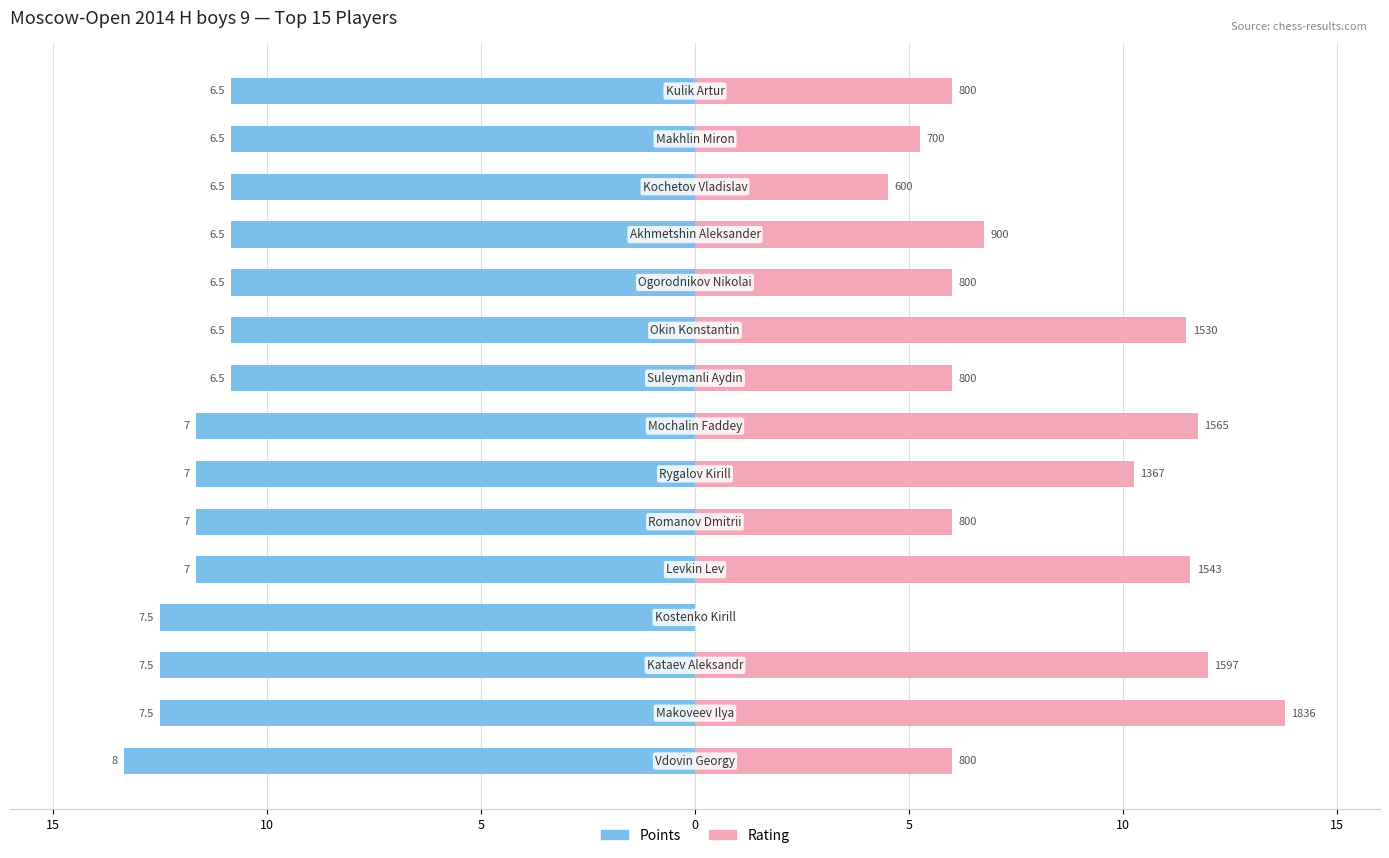

How many bars are there in total?

30